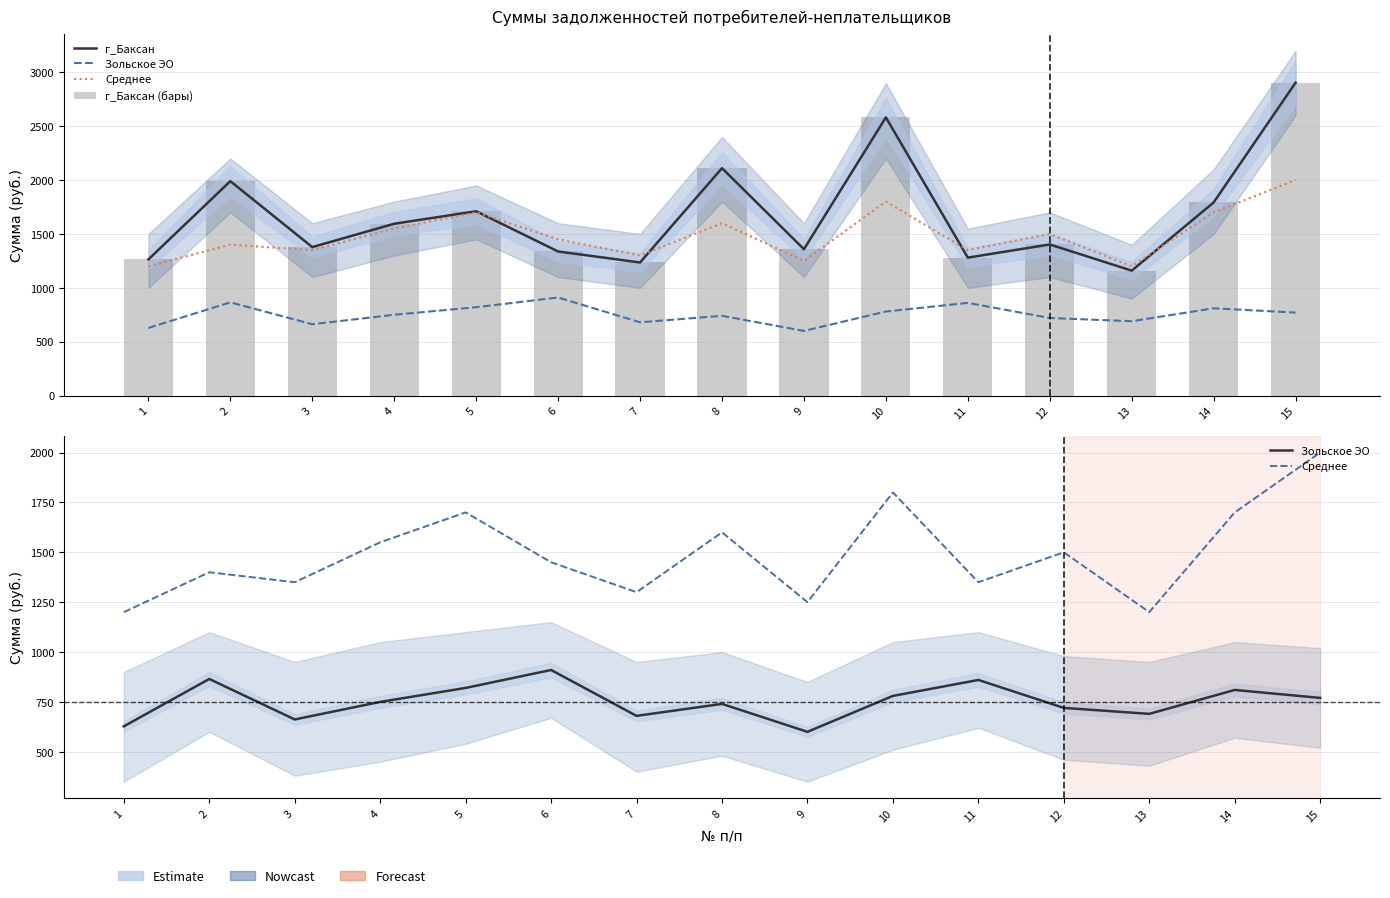

At which category does the chart reach its minimum across all series?

9